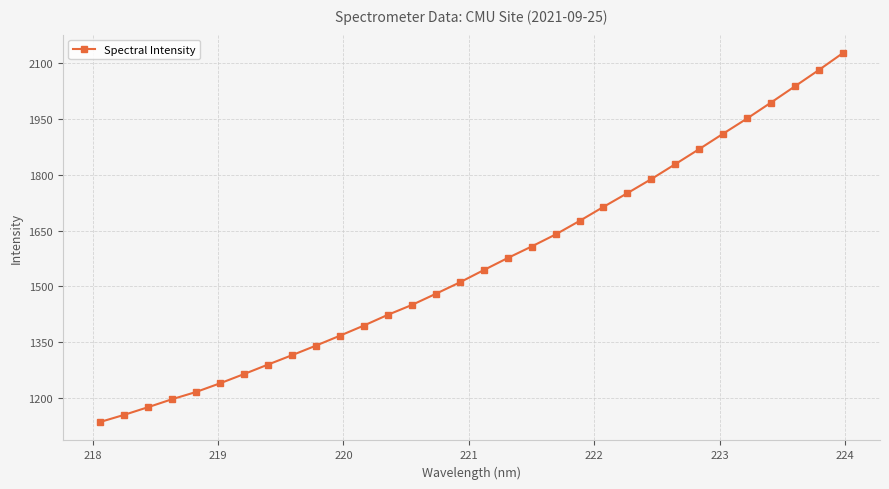

What is the value of the 14th point from the left?

1449.3